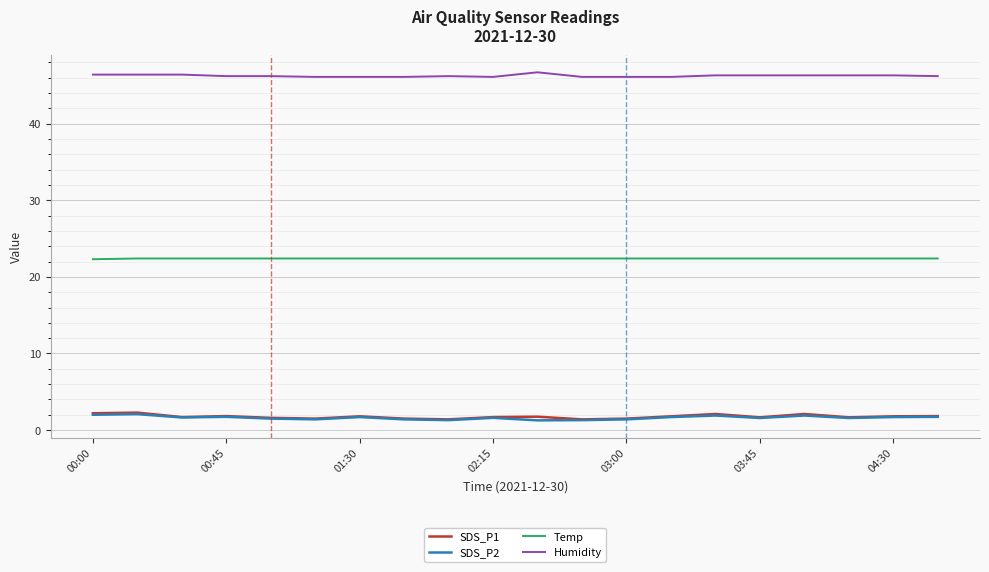

What is the smallest value displayed?

1.3